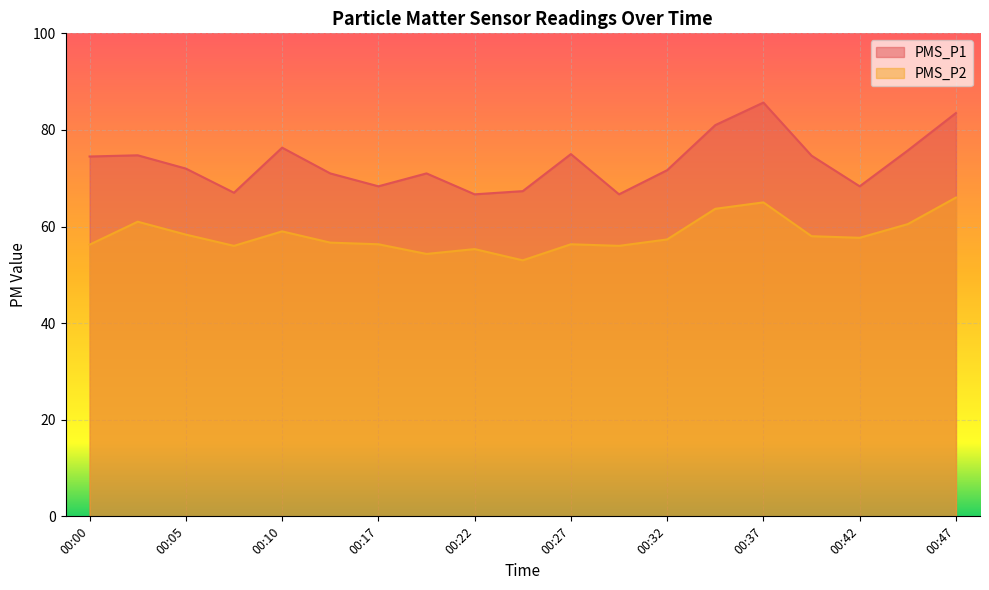

What is the lowest value of the PMS_P2 series?

53.0